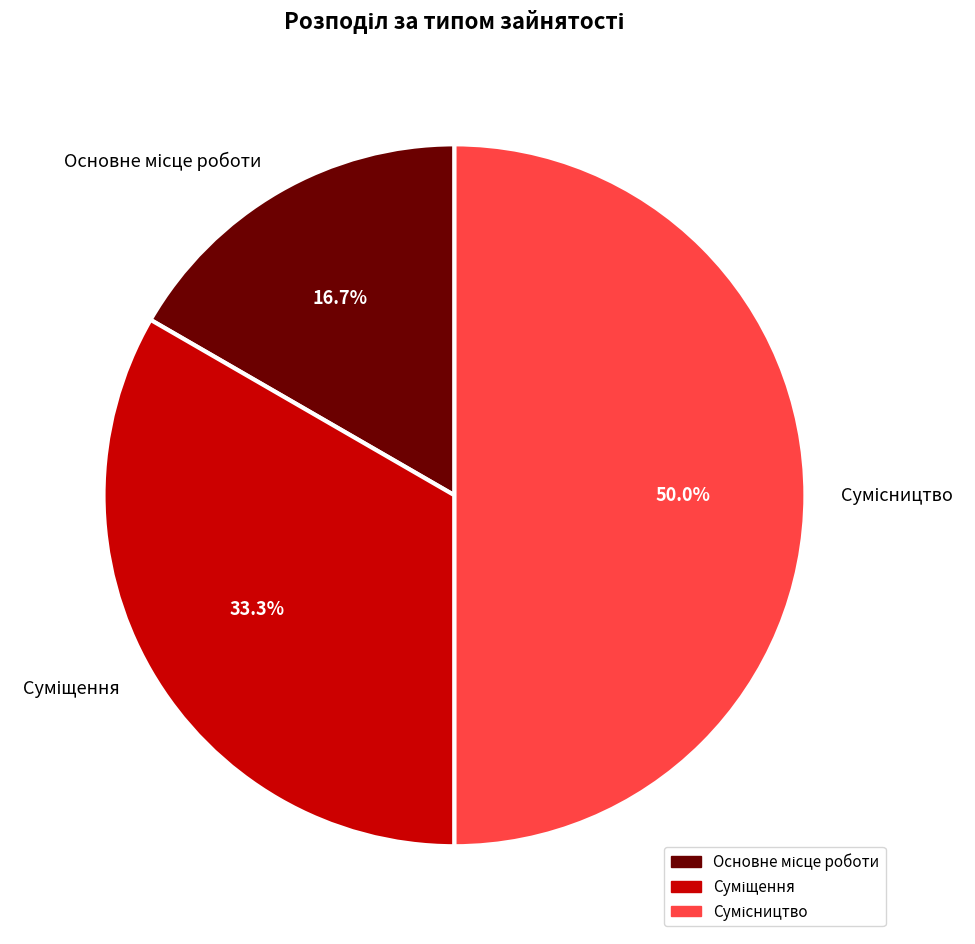

How many slices are in this pie chart?

3